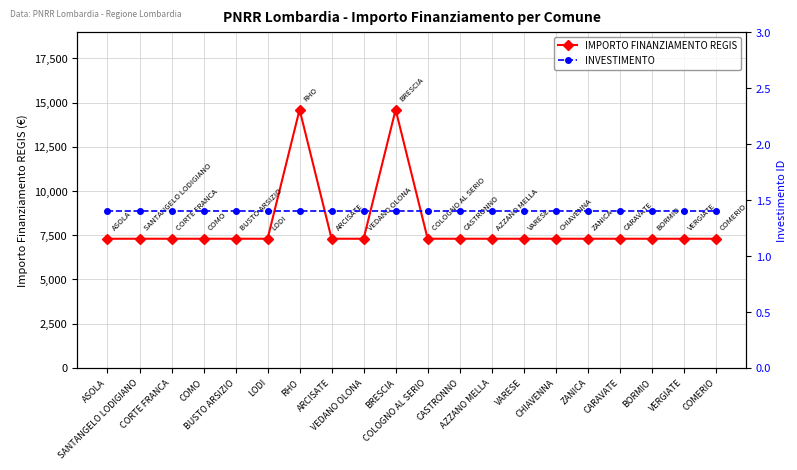

Between RHO and CASTRONNO, which series saw the biggest shift?

IMPORTO FINANZIAMENTO REGIS